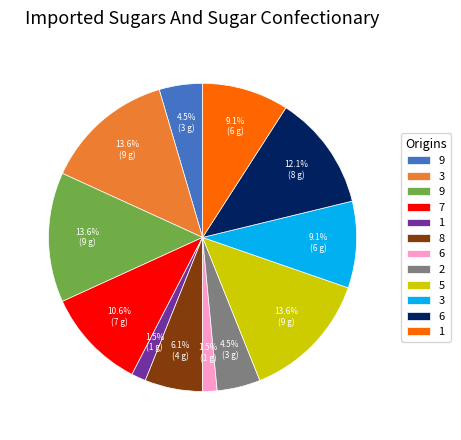

To the nearest percent, what is the difference between the largest and smallest slice percentages?

12%